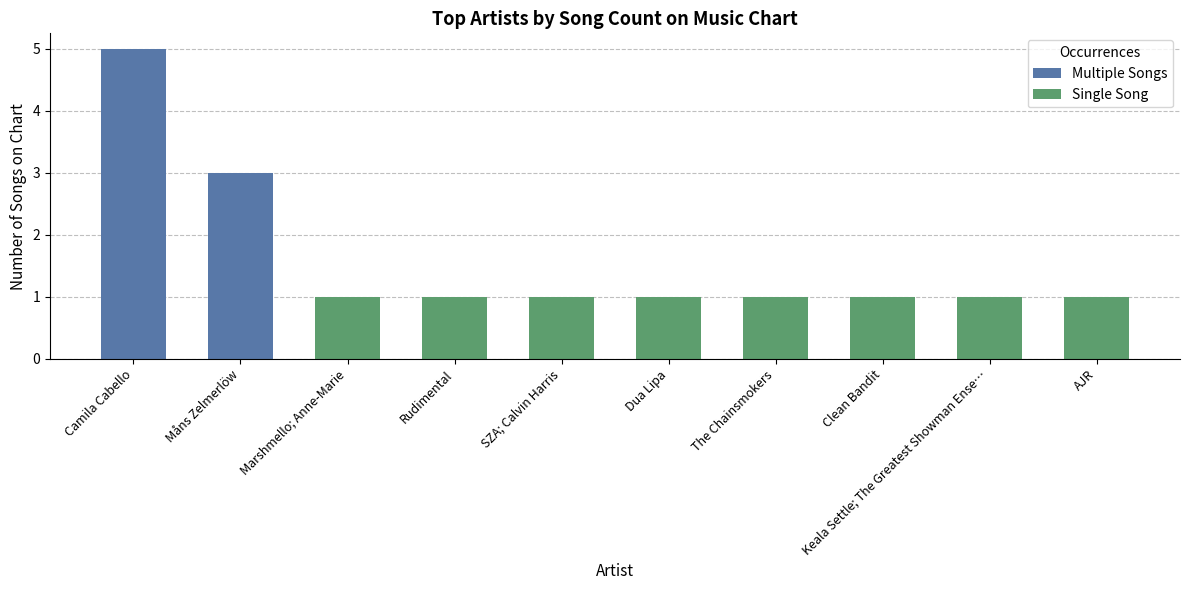

What is the minimum value shown in the chart?

1